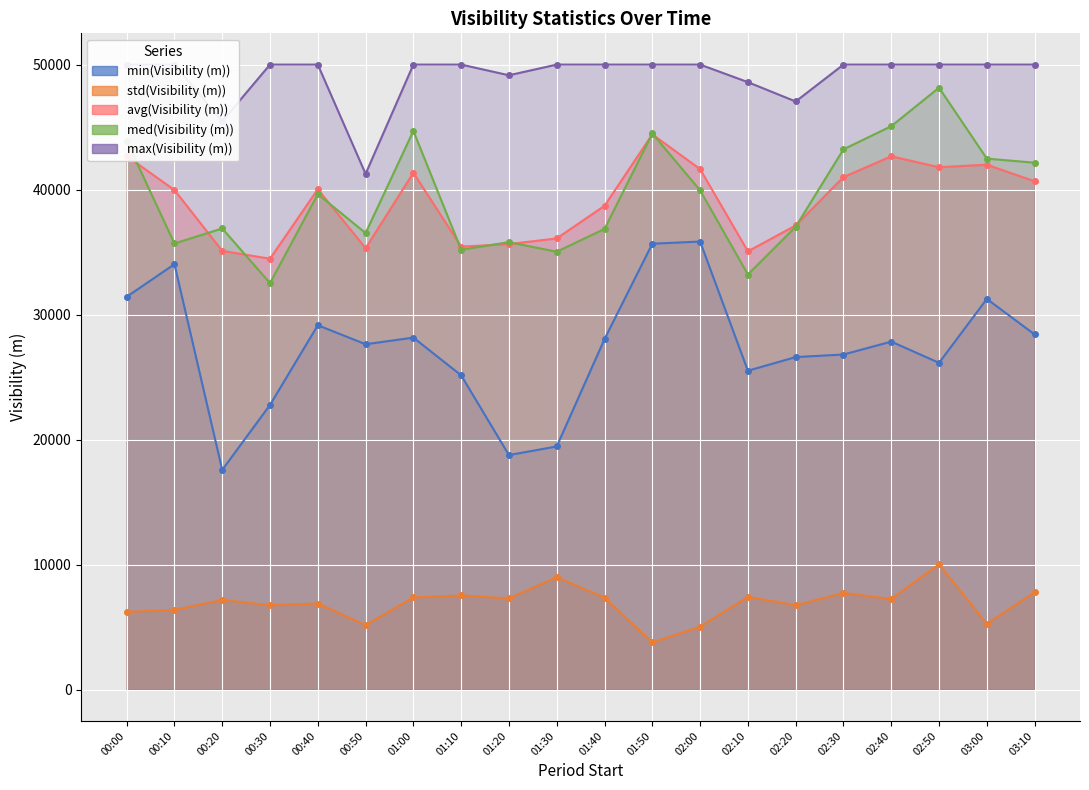

True or false: med(Visibility (m)) has a value of 39944 at 02:00.

True